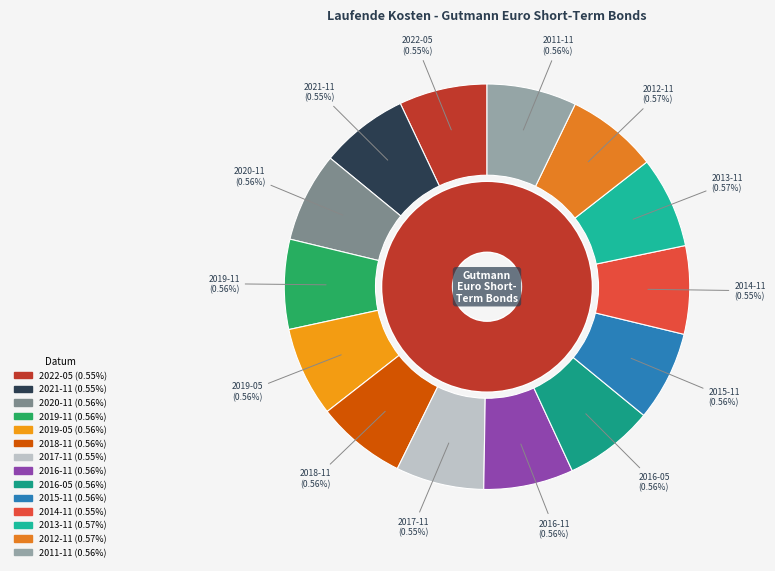

What percentage is NOT represented by 2018-11?

92.8%